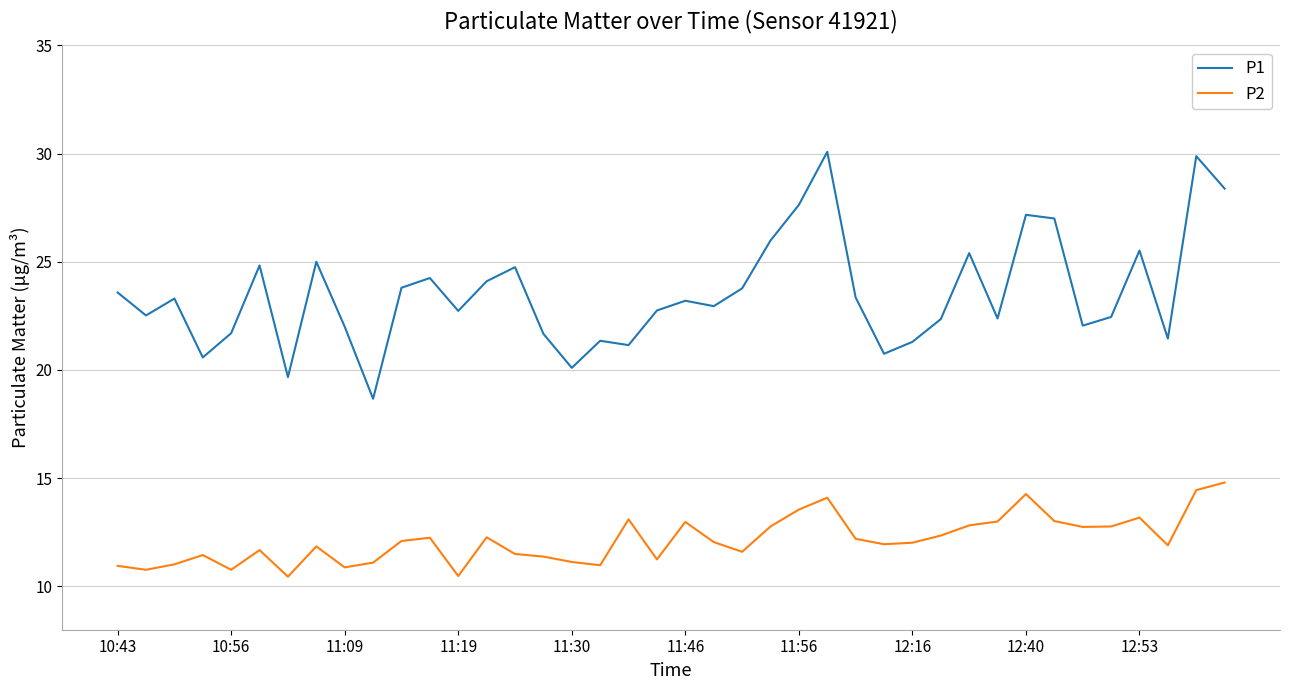

What is the difference between the second highest and second lowest values in the P2 series?

4.0